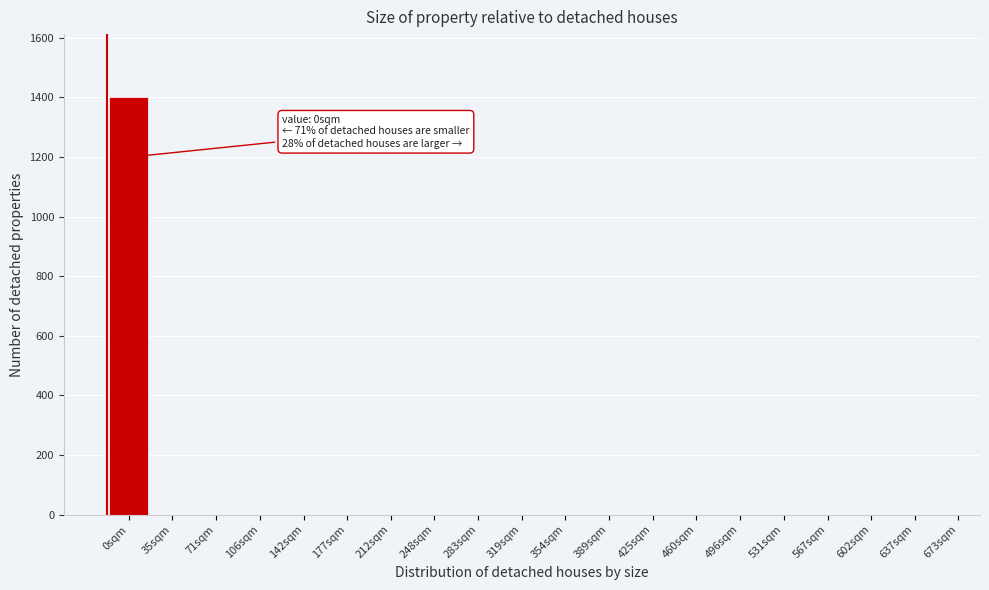

Reading right to left, what are all the values shown in this chart?

673sqm=0	637sqm=0	602sqm=0	567sqm=0	531sqm=0	496sqm=0	460sqm=0	425sqm=0	389sqm=0	354sqm=0	319sqm=0	283sqm=0	248sqm=0	212sqm=0	177sqm=0	142sqm=0	106sqm=0	71sqm=0	35sqm=0	0sqm=1402